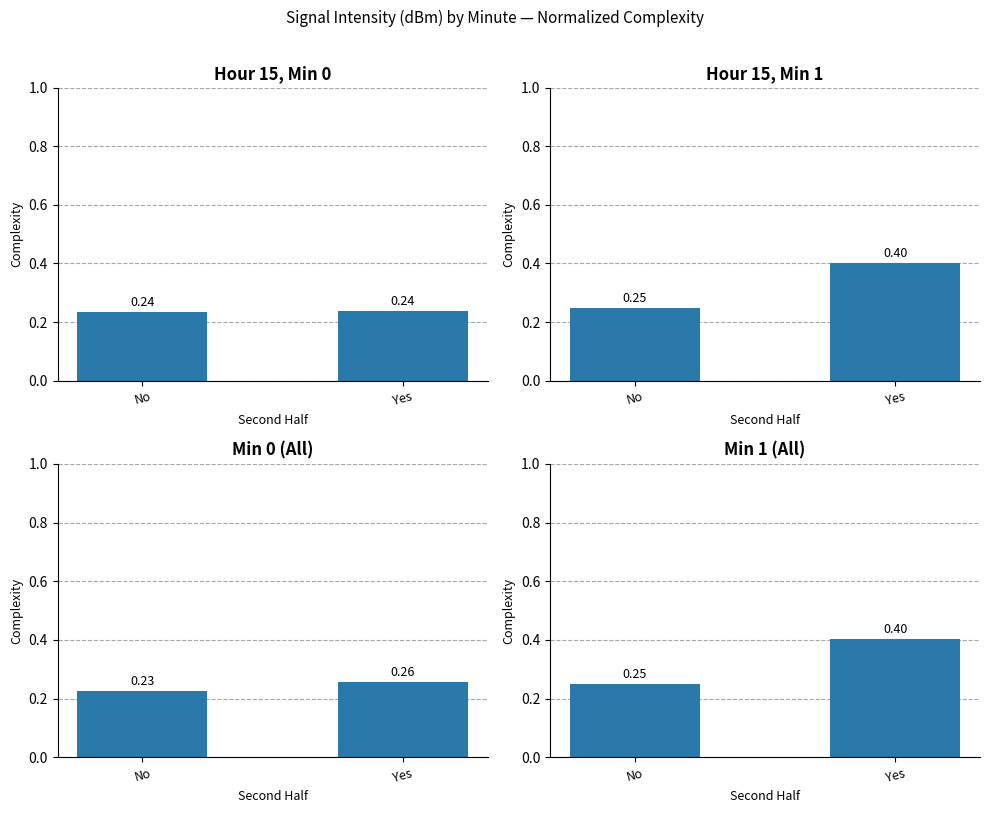

Which category has the highest value in the Hour 15, Min 1 series?

Yes